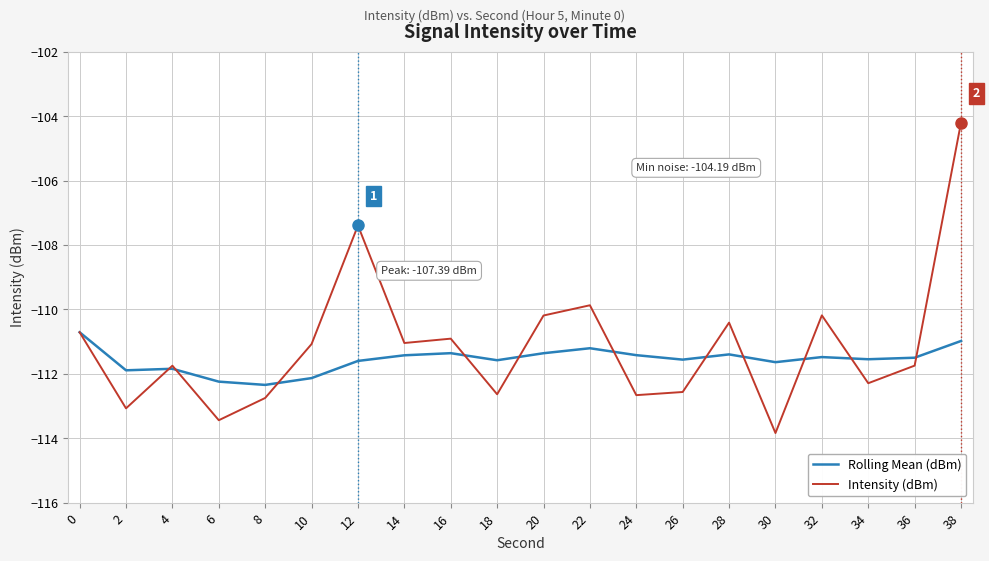

What is the difference between the second highest and second lowest values in the Rolling Mean (dBm) series?

1.3